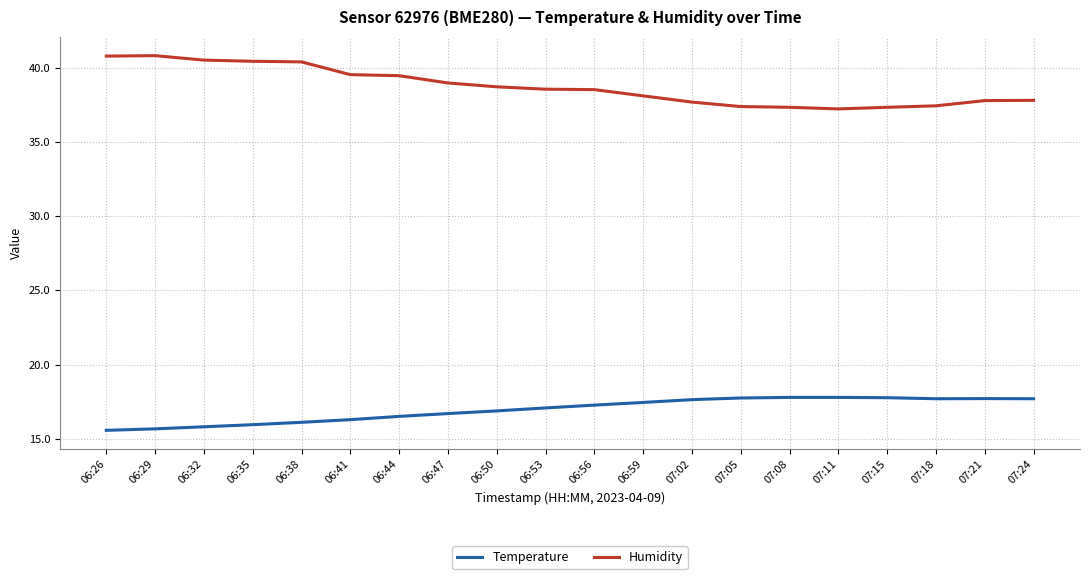

What are all the series names shown in the legend?

Temperature, Humidity